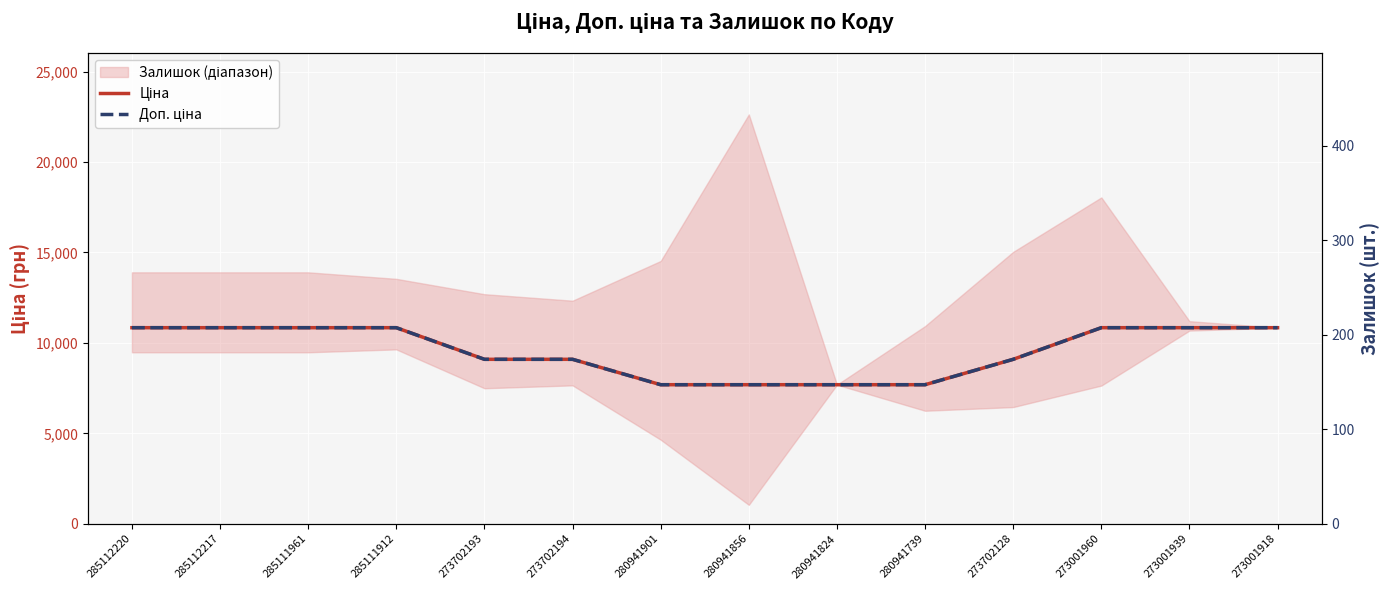

The Ціна series shows 7688.0 at 280941856. True or false?

True